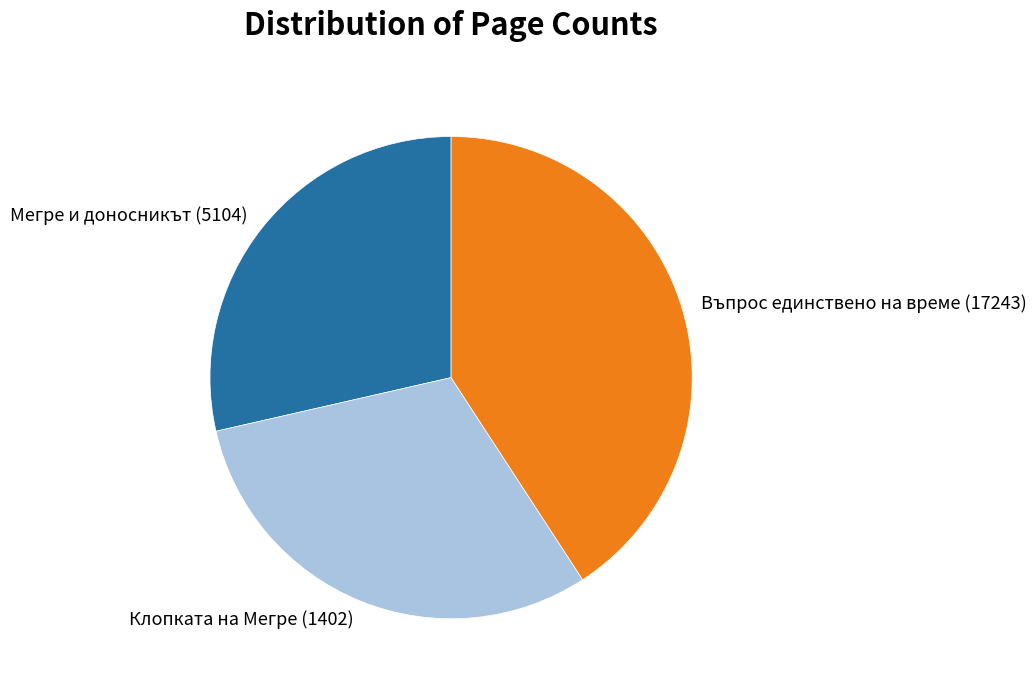

Do Въпрос единствено на време (17243) and Мегре и доносникът (5104) together represent more than half of the pie?

Yes